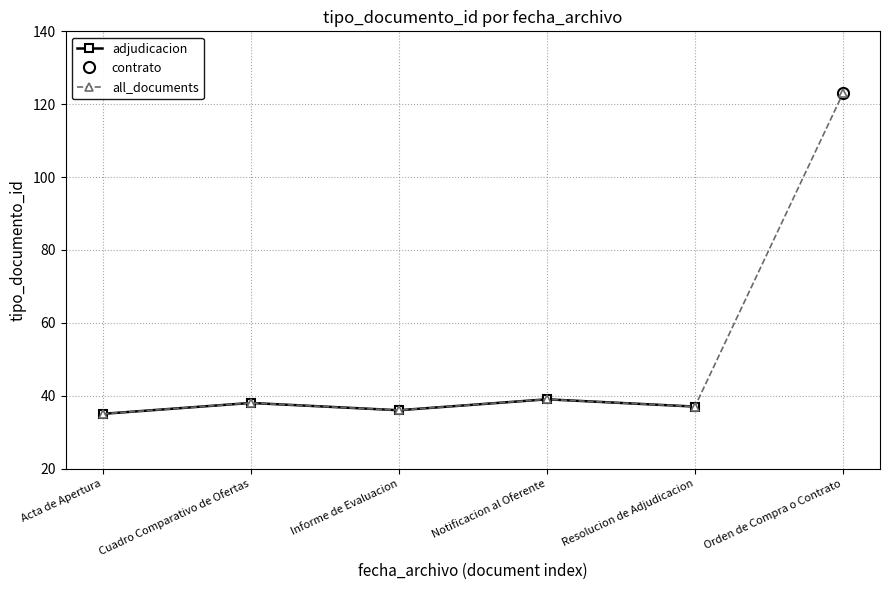

Which label corresponds to the smallest value in the chart?

Acta de Apertura